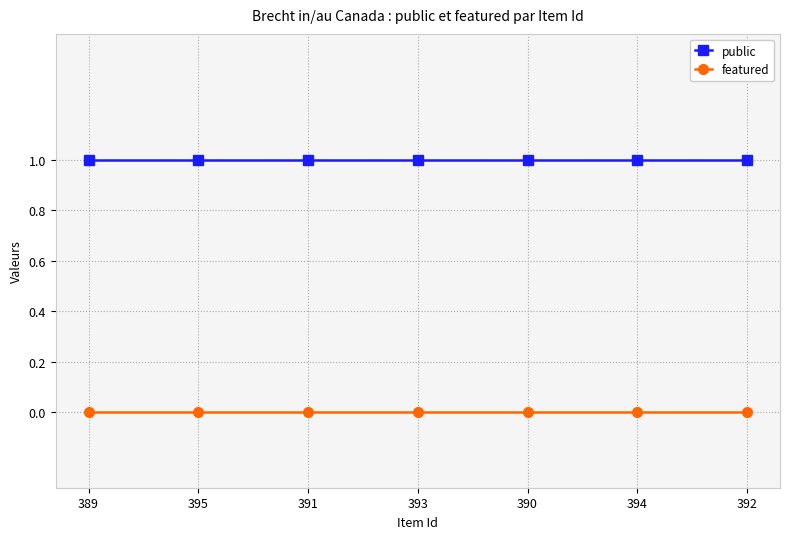

True or false: featured and public intersect in this chart.

False